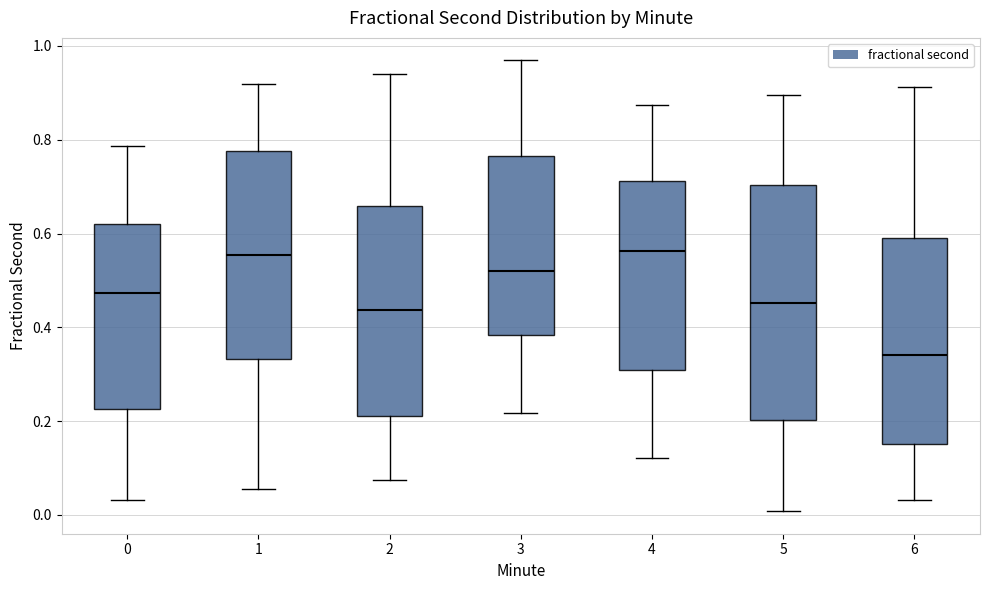

Reading left to right, read every box against the y-axis: the position of its median line, the range the box covers, and the ends of its whiskers. The values are not printed on the chart, so give them approximately, as read against the axis.

0: median 0.48, box 0.22 to 0.62, whiskers 0.04 to 0.78
1: median 0.56, box 0.34 to 0.78, whiskers 0.06 to 0.92
2: median 0.44, box 0.22 to 0.66, whiskers 0.08 to 0.94
3: median 0.52, box 0.38 to 0.76, whiskers 0.22 to 0.96
4: median 0.56, box 0.30 to 0.72, whiskers 0.12 to 0.88
5: median 0.46, box 0.20 to 0.70, whiskers 0.00 to 0.90
6: median 0.34, box 0.16 to 0.60, whiskers 0.04 to 0.92